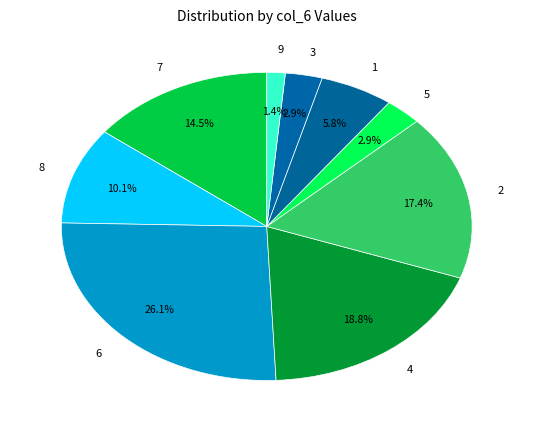

Combined, do 6 and 8 account for over 50%?

No